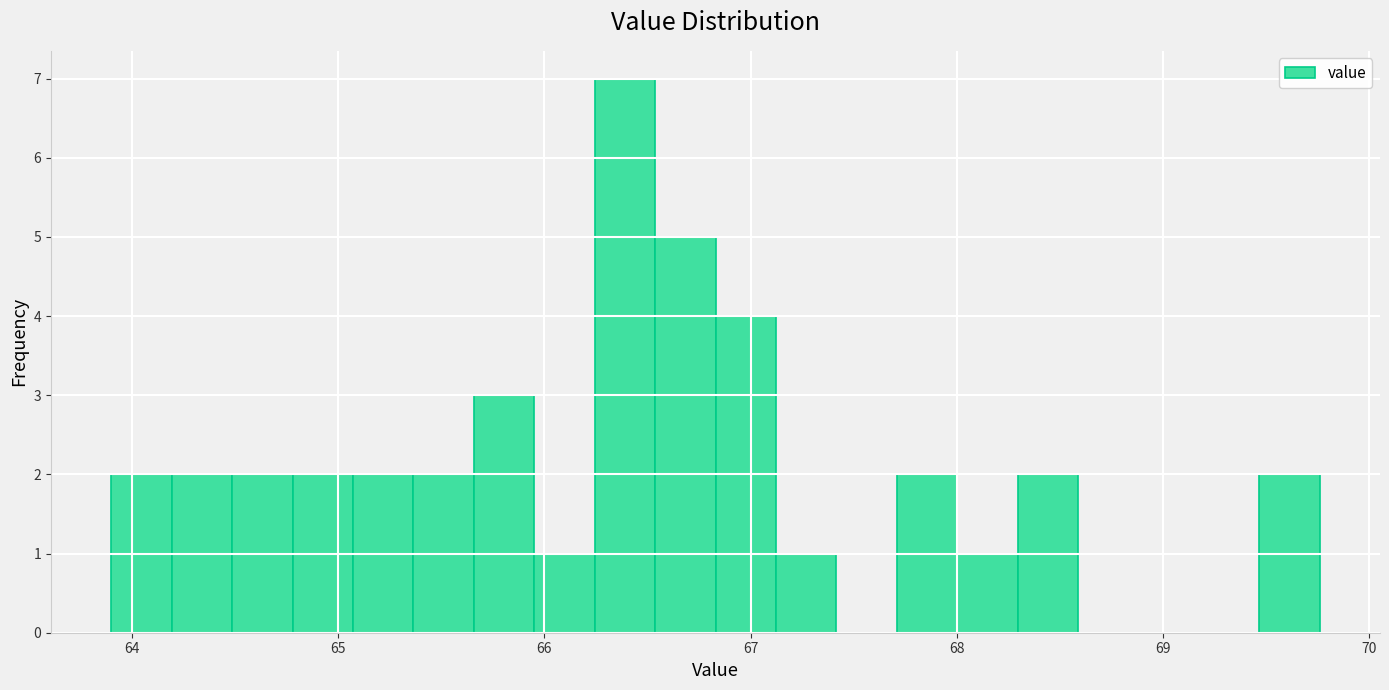

Around what value on the x-axis is the tallest bar? Give the approximate position of its centre, as read against the axis.

66.4